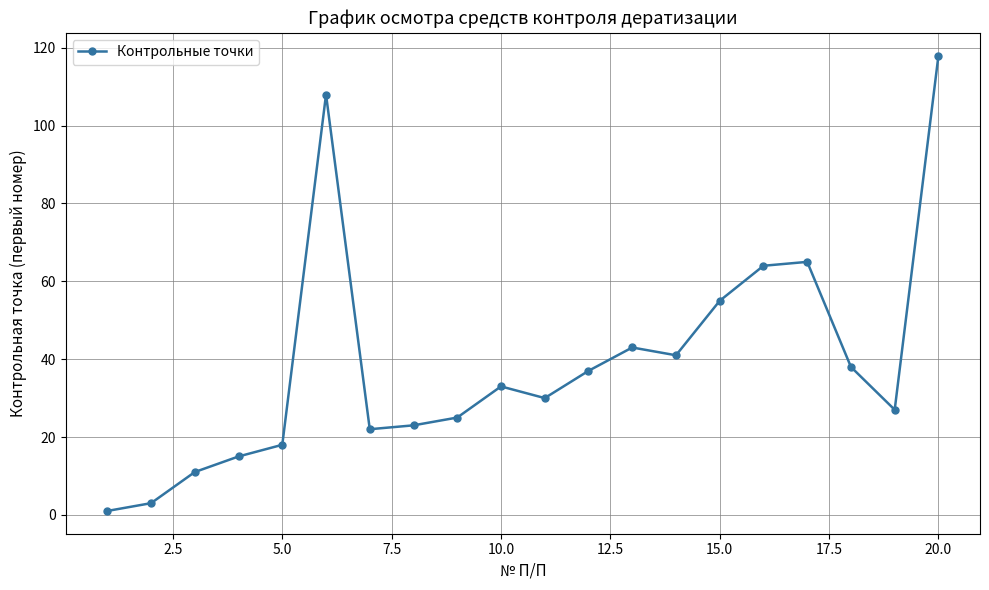

What is the maximum value shown in the chart?

118